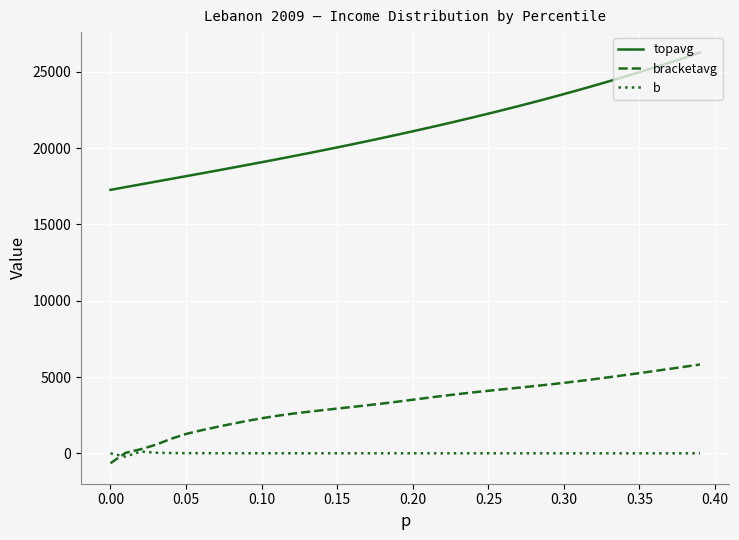

Rank the series by their maximum value, from highest to lowest.

topavg, bracketavg, b